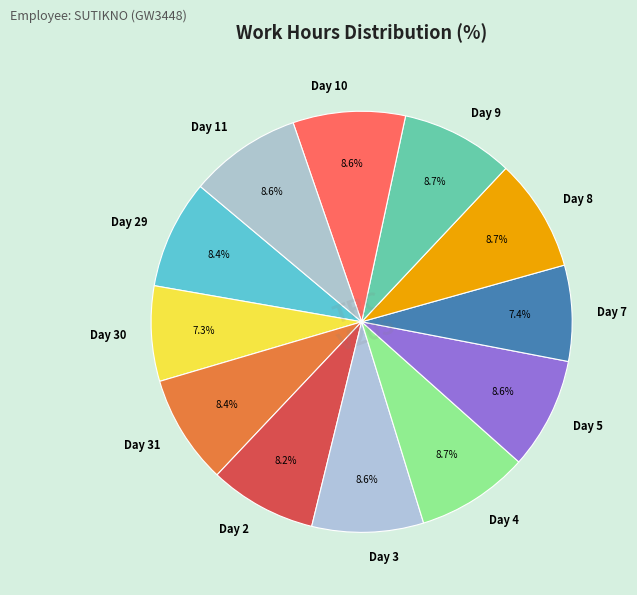

To the nearest percent, what portion does Day 30 represent?

7%